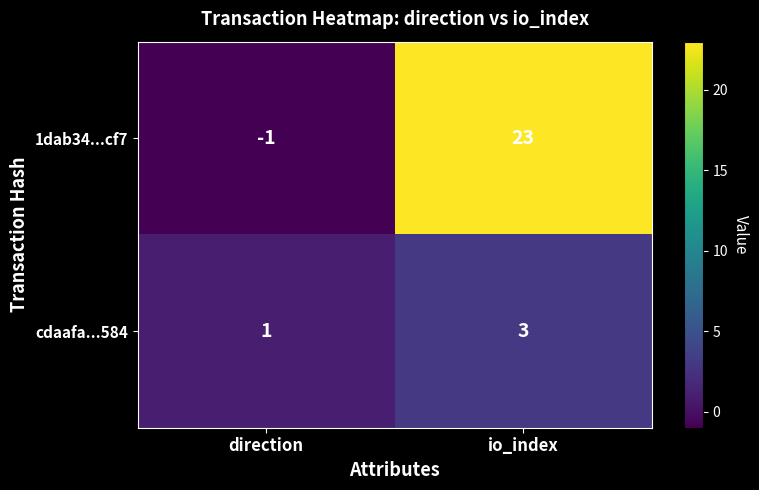

The cdaafa...584 series shows 2 at direction. True or false?

False